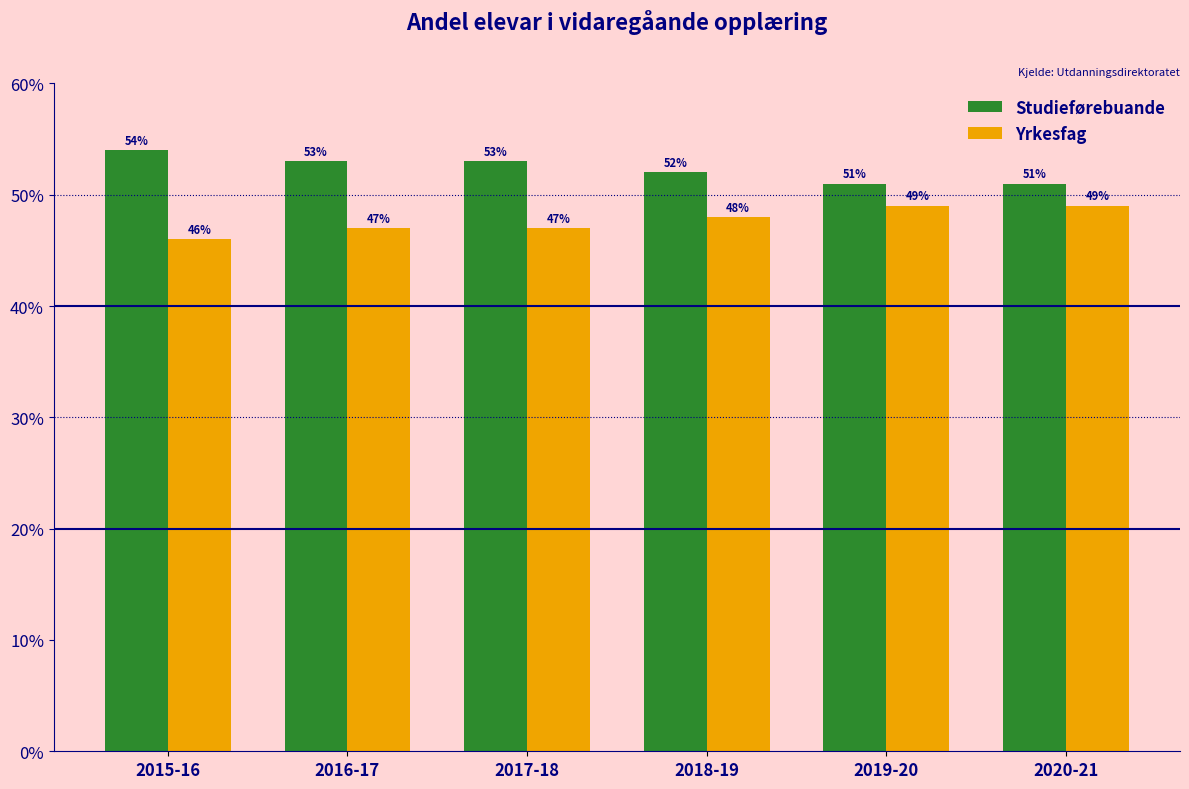

What are all the series names shown in the legend?

Studieførebuande, Yrkesfag